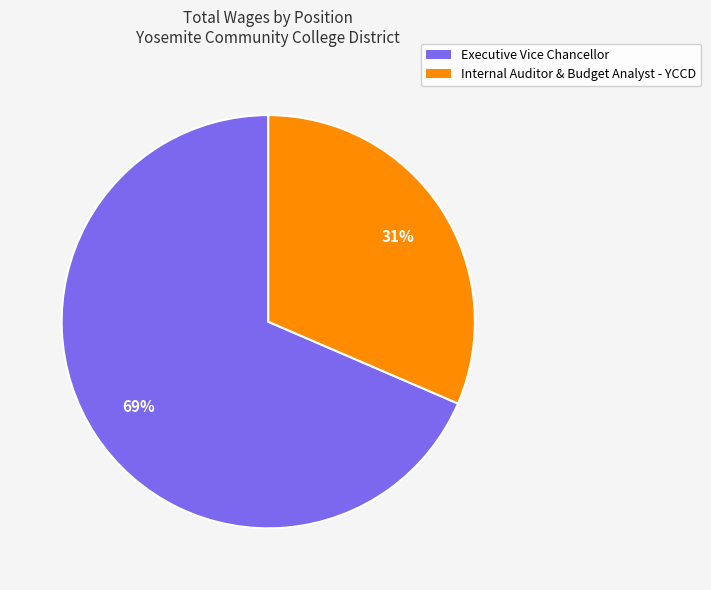

Is it true that Executive Vice Chancellor is 62% of the pie?

False